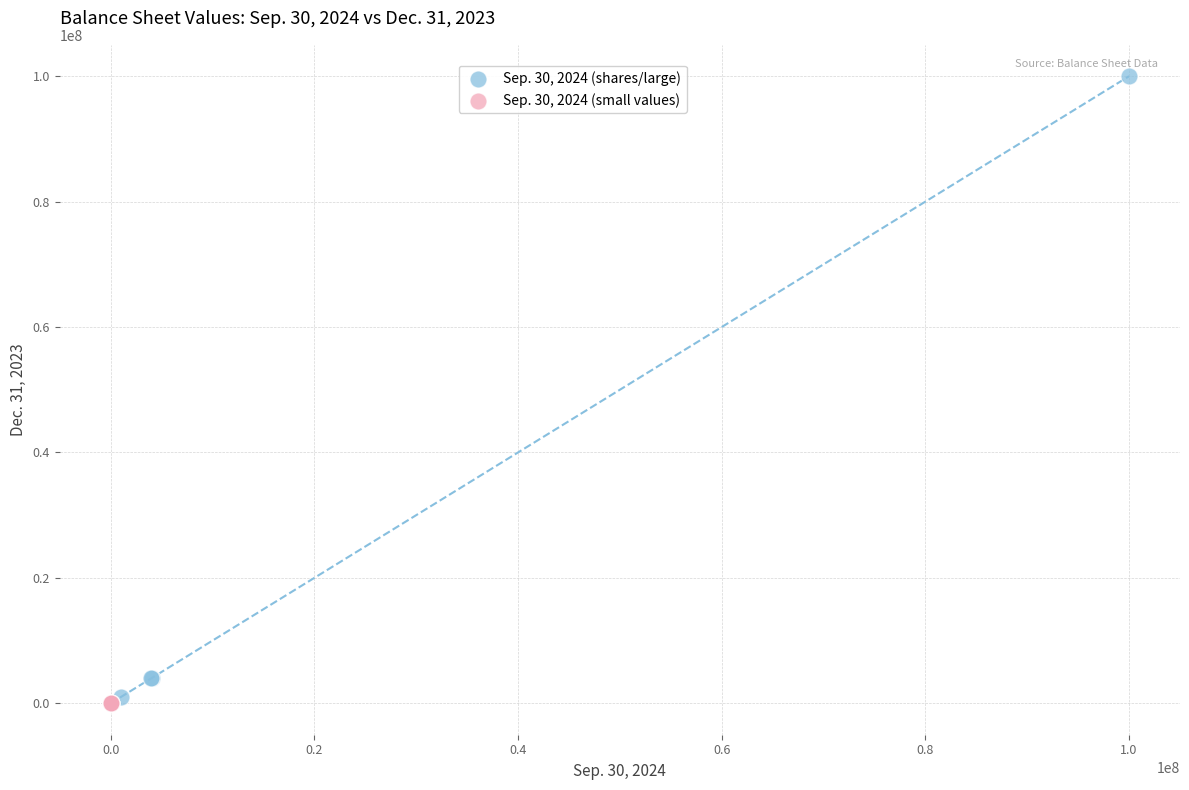

Which series contains the highest Y value?

Sep. 30, 2024 (shares/large)